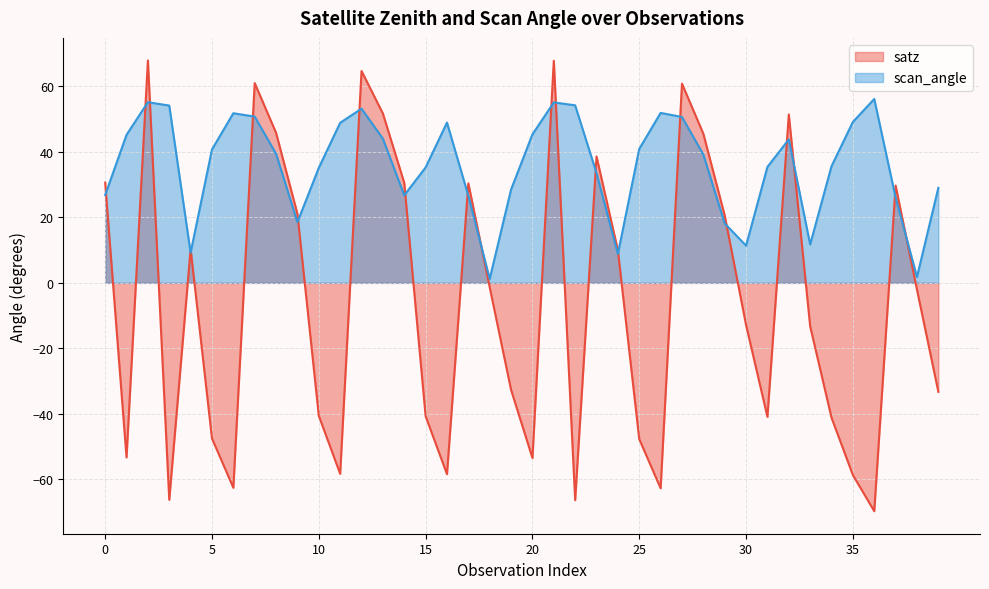

How many data points does each series have?

40